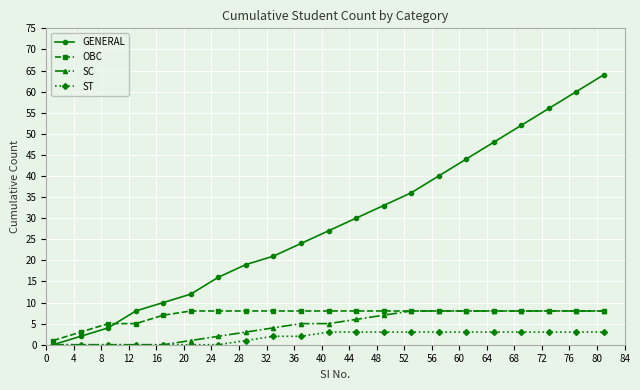

Which series has the widest spread of values?

GENERAL